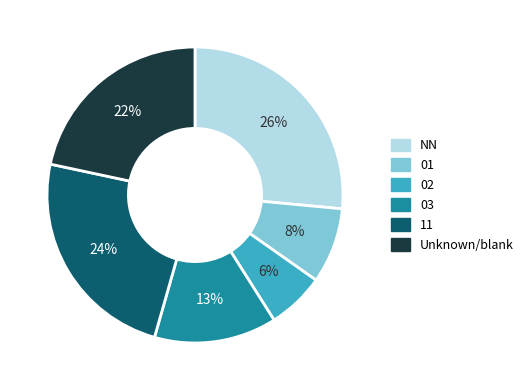

To the nearest percent, what portion does 01 represent?

8%